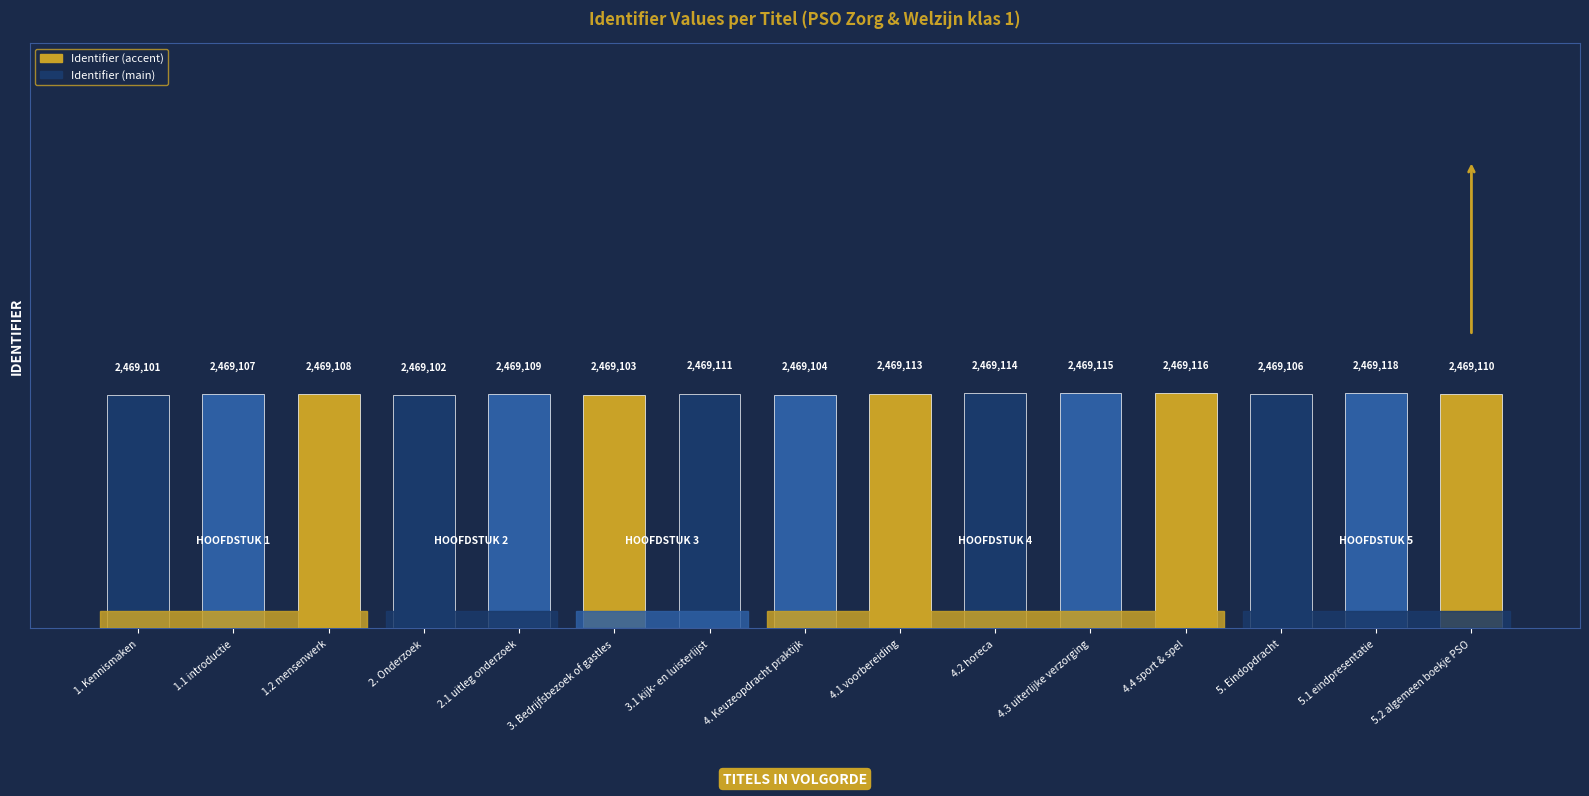

What is the approximate value at 4.1 voorbereiding, to the nearest 5?

2469115